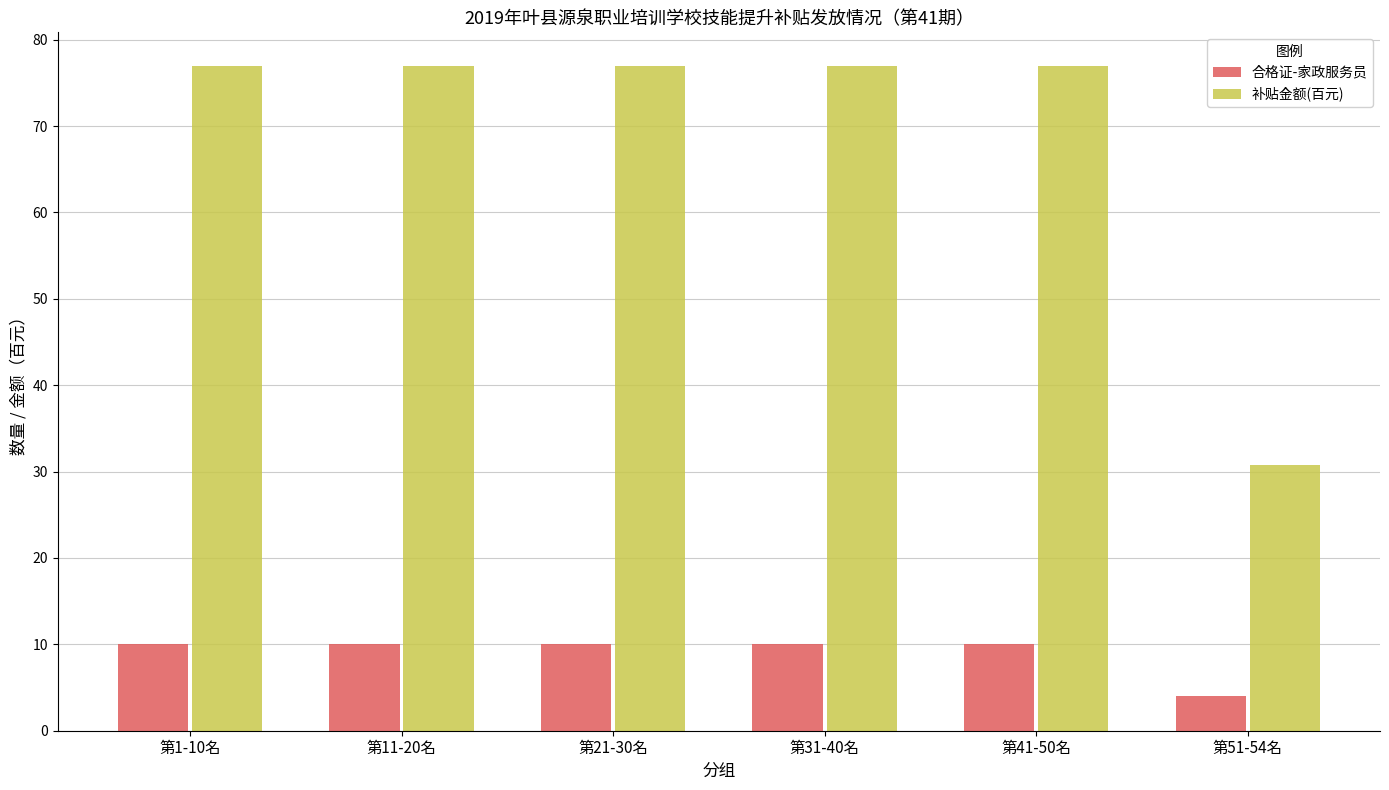

Reading right to left, transcribe all the data shown in this chart.

合格证-家政服务员: 4.0	10.0	10.0	10.0	10.0	10.0
补贴金额(百元): 30.8	77.0	77.0	77.0	77.0	77.0